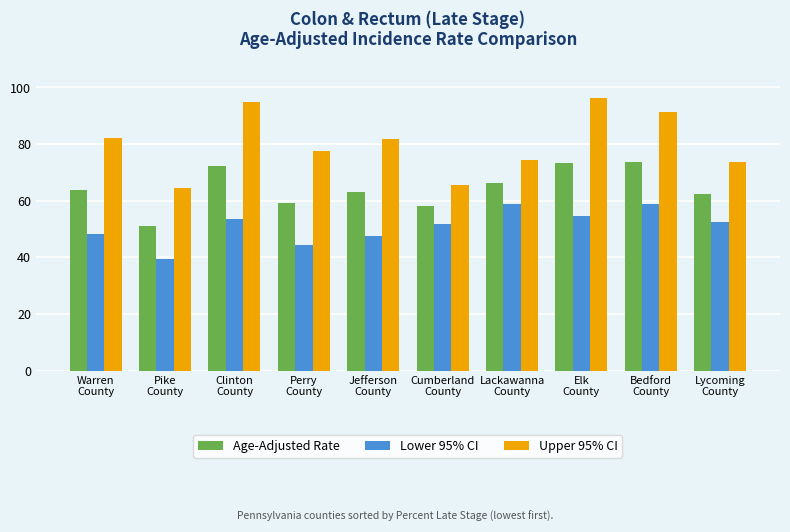

What is the average value of the Upper 95% CI series?

80.2